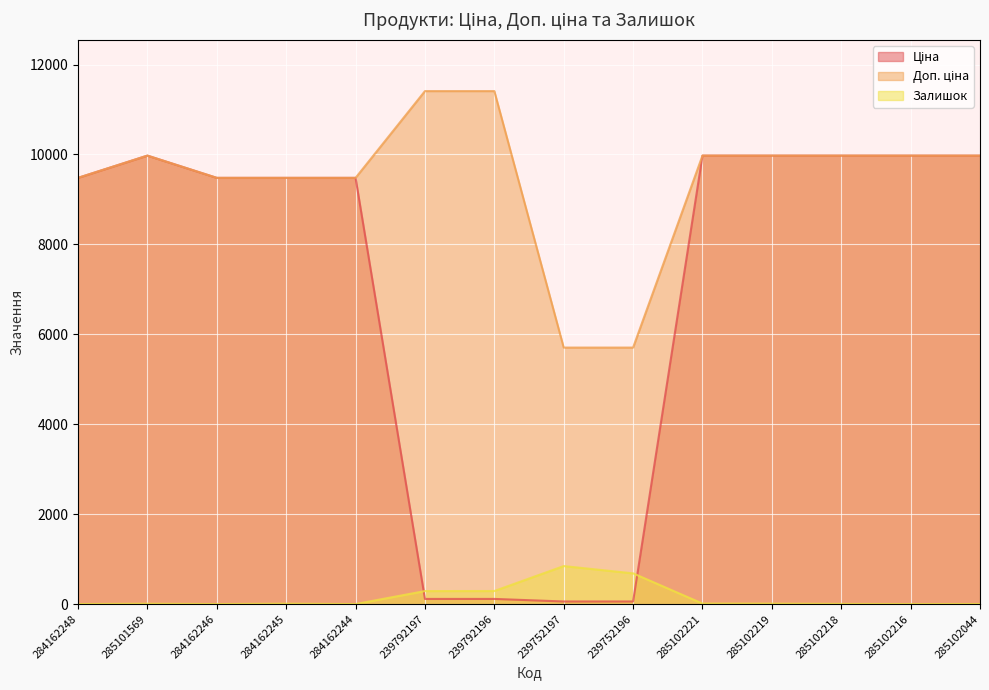

List the series in order of their peak value, lowest first.

Залишок, Ціна, Доп. ціна